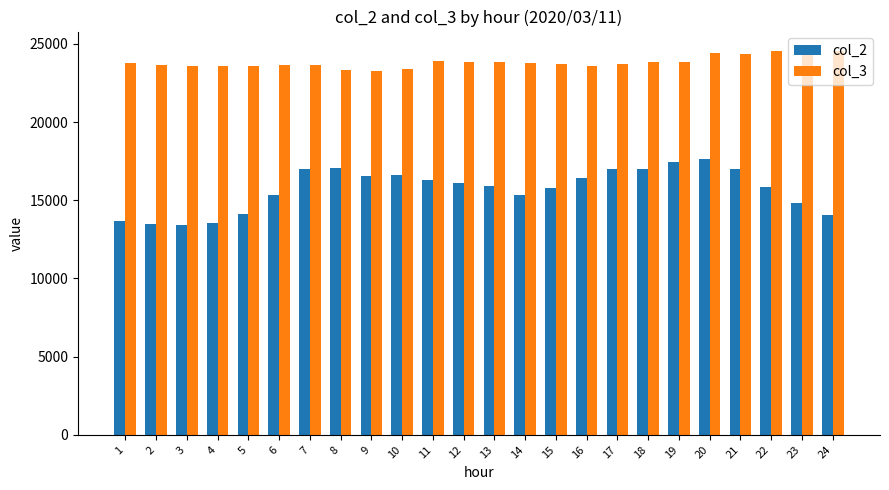

What is the lowest value of the col_2 series?

13414